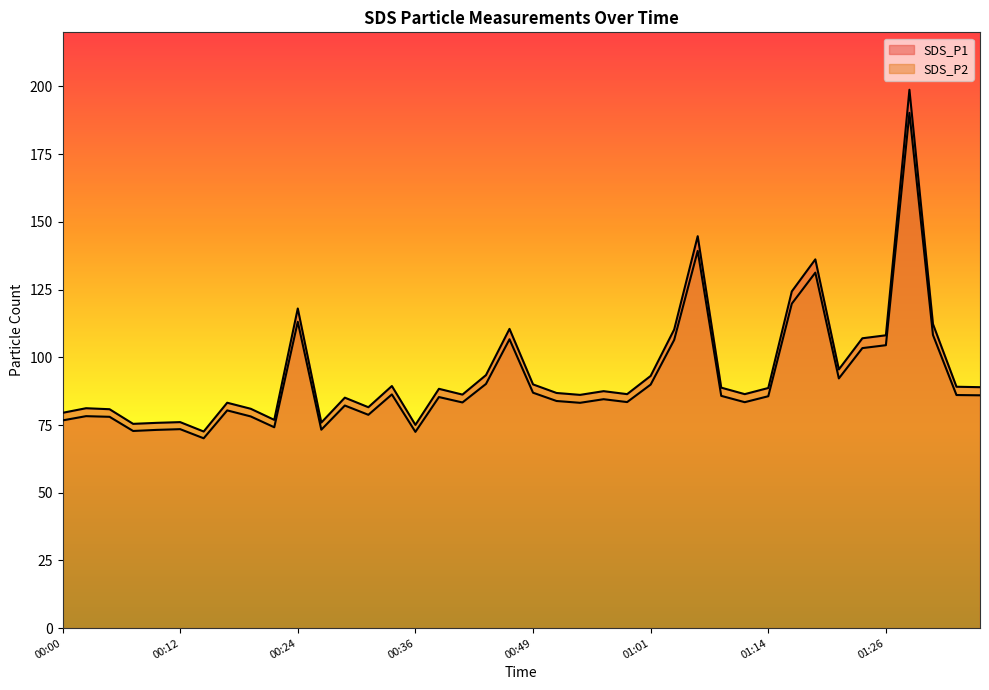

How many series are shown in this chart?

2